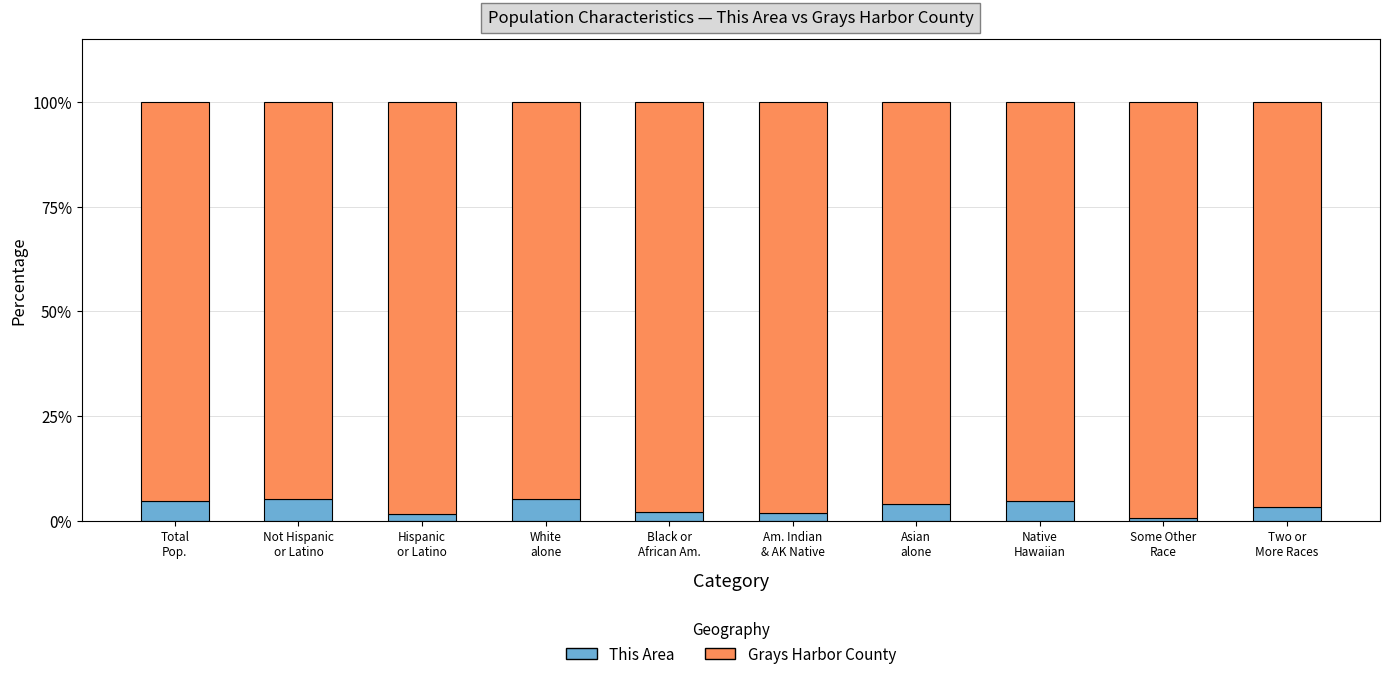

What is the maximum value for This Area?

5.2